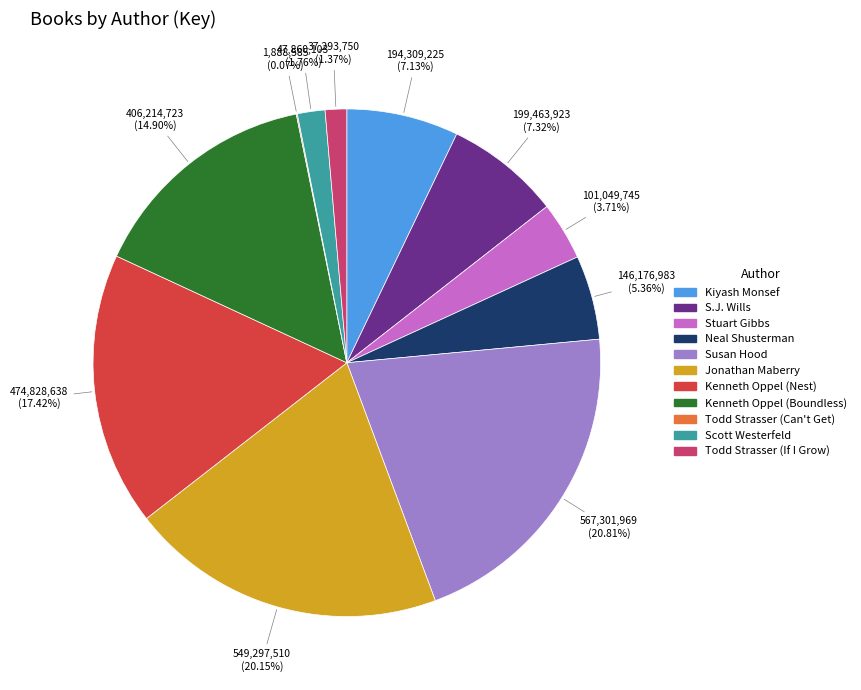

What is the largest slice in the pie chart?

Susan Hood